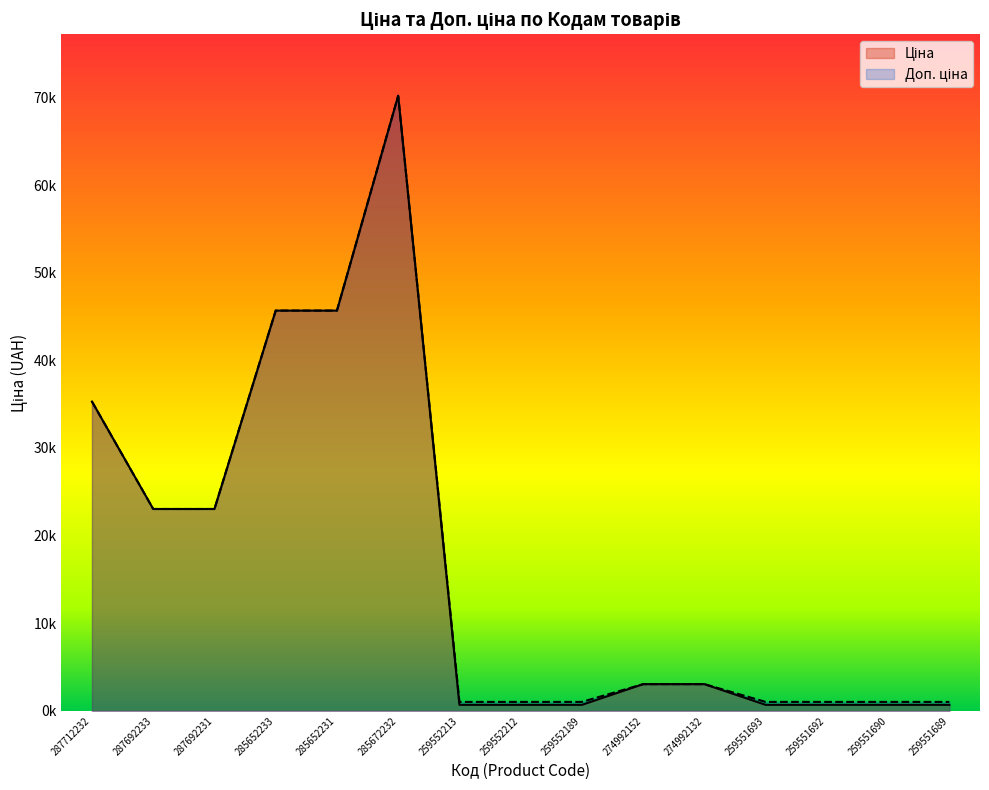

What position from the right is 287712232?

15